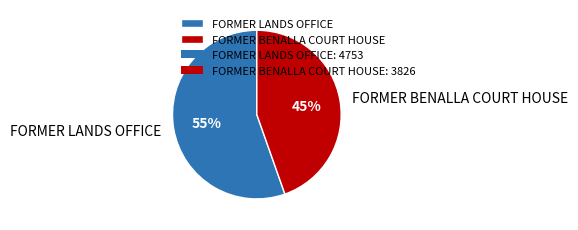

To the nearest percent, what portion does FORMER LANDS OFFICE represent?

55%